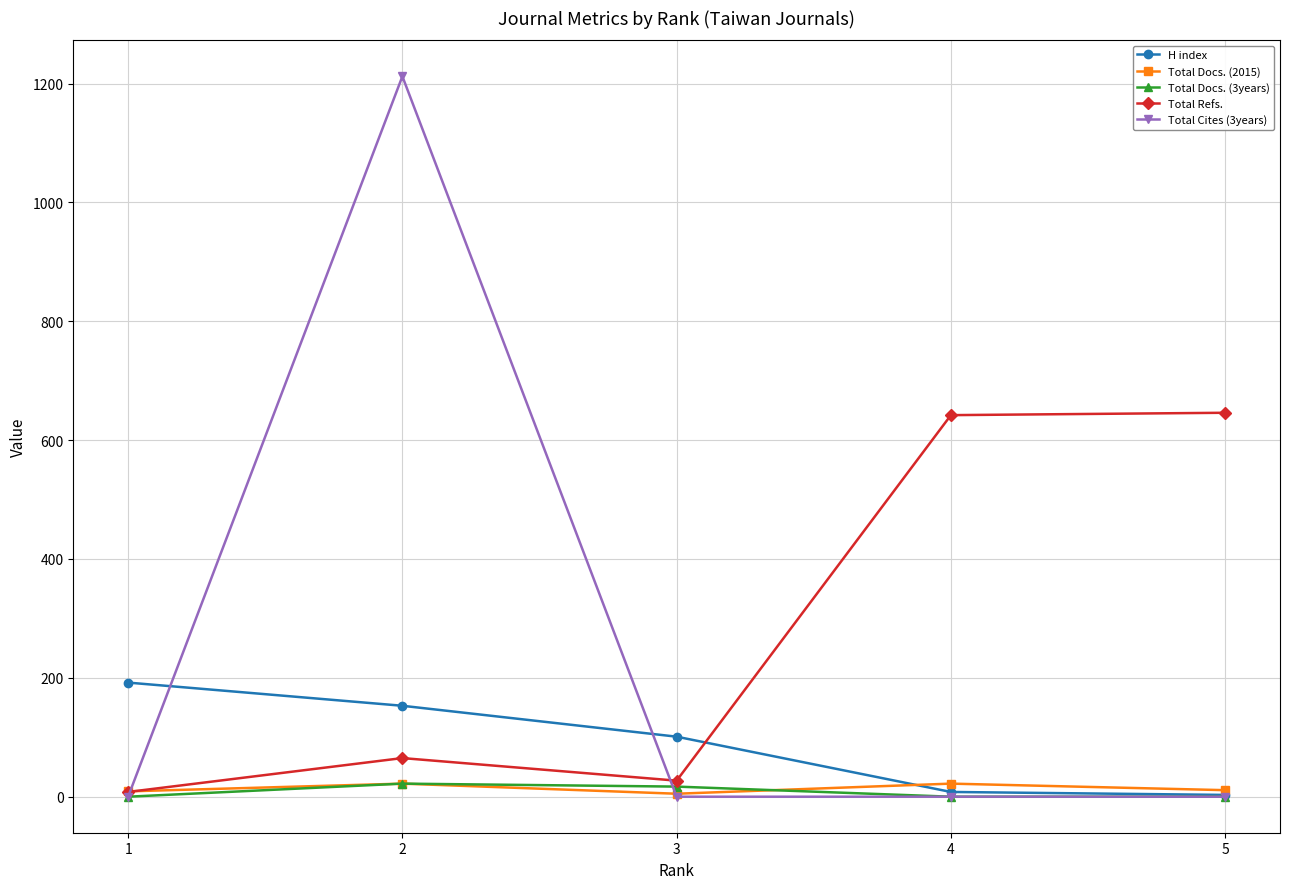

True or false: Total Cites (3years) has more than 0 interior local peaks.

True